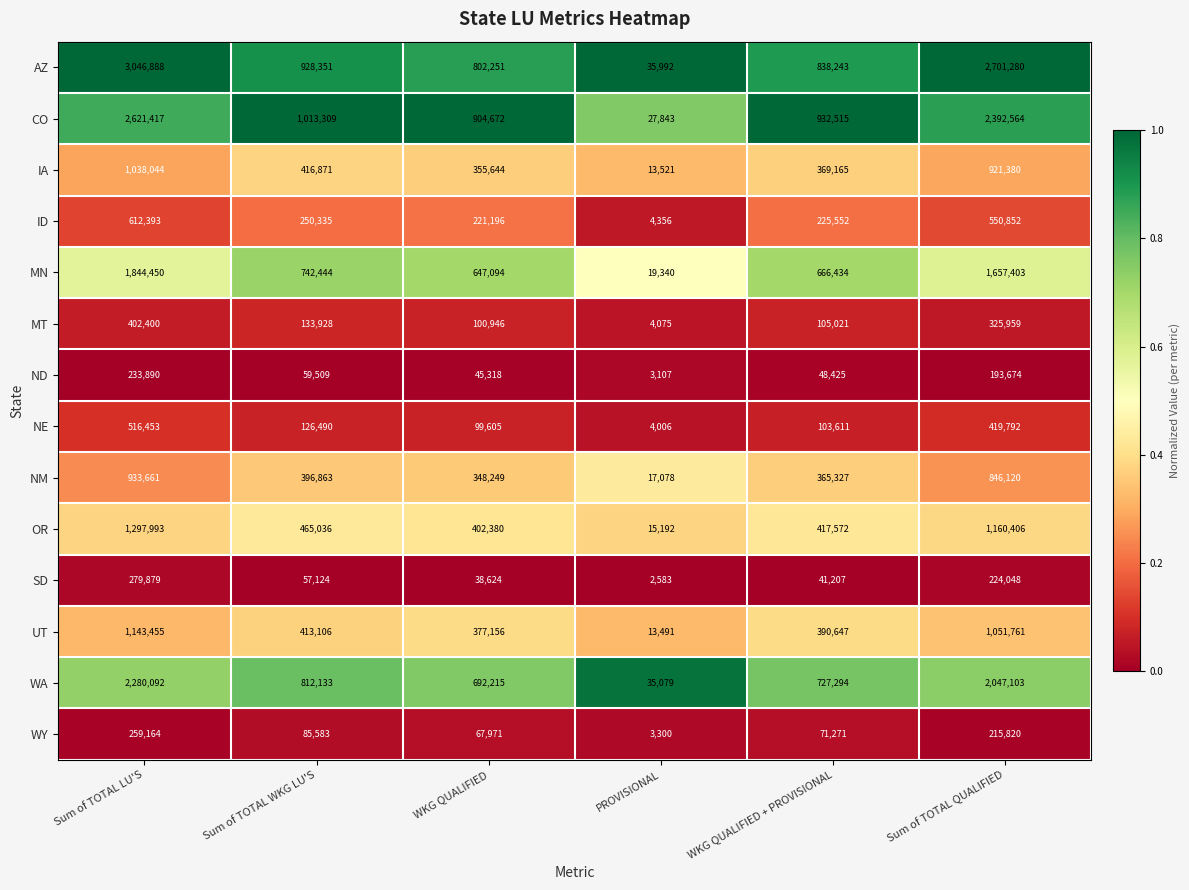

Between Sum of TOTAL WKG LU'S and WKG QUALIFIED + PROVISIONAL, which series saw the biggest shift?

AZ